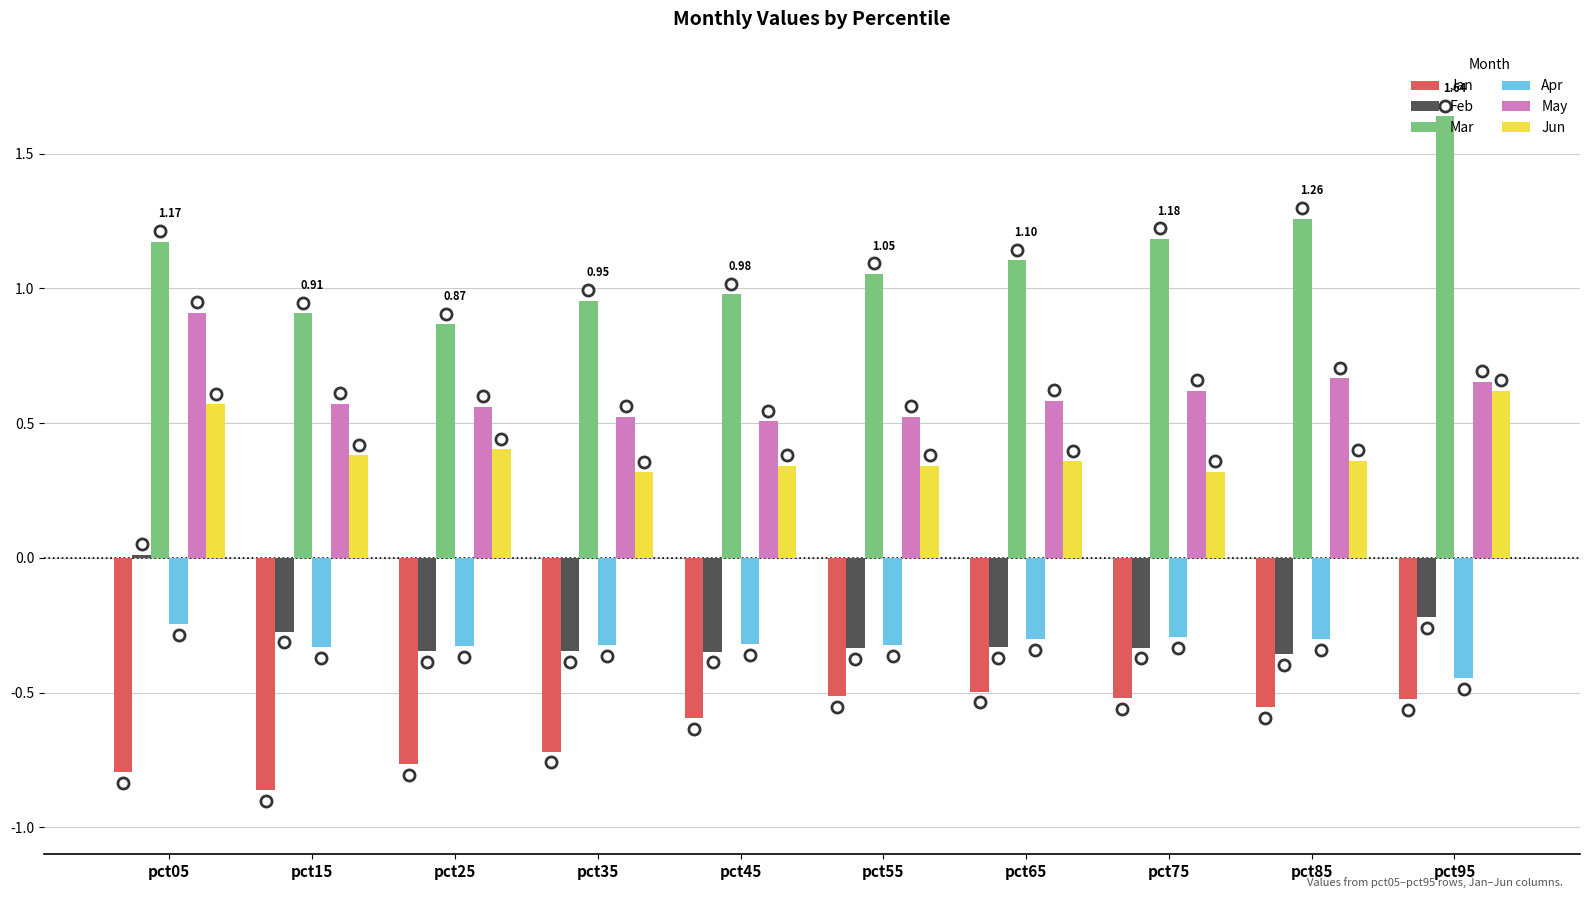

The value of Jun at pct05 is 0.6. True or false?

True